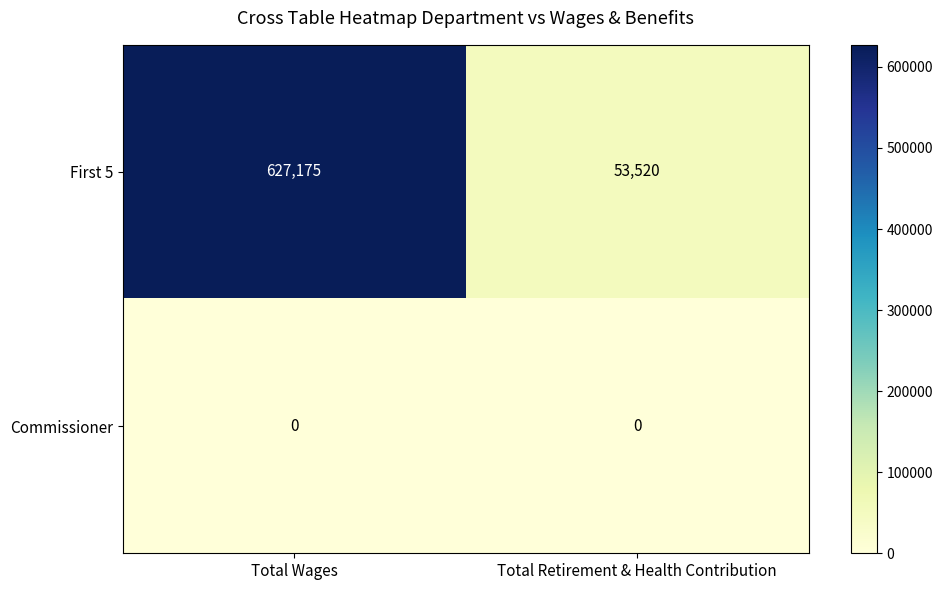

What is the spread (max minus min) of values at Total Wages?

627175